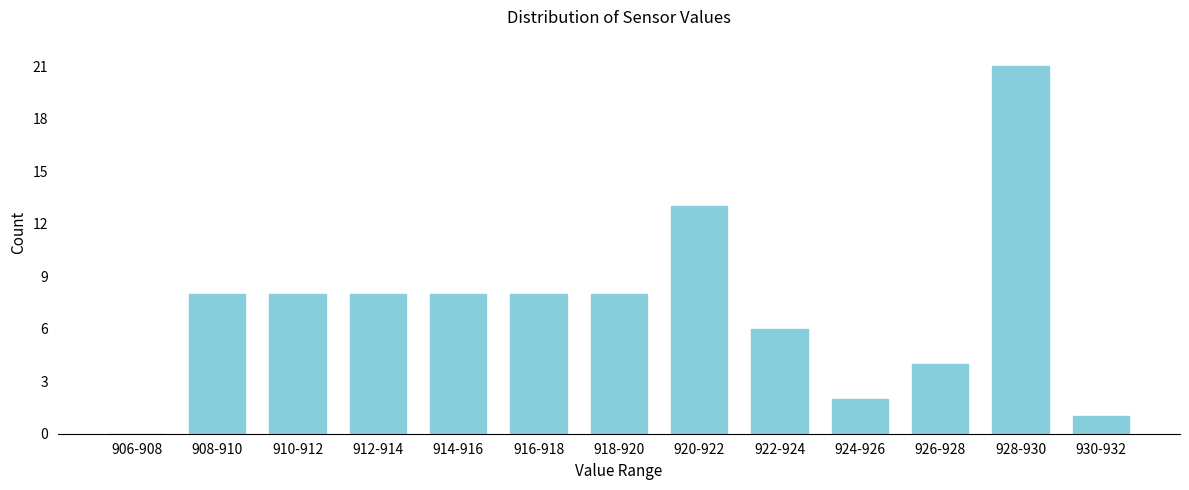

Reading left to right, transcribe all the data shown in this chart.

906-908=0	908-910=8	910-912=8	912-914=8	914-916=8	916-918=8	918-920=8	920-922=13	922-924=6	924-926=2	926-928=4	928-930=21	930-932=1